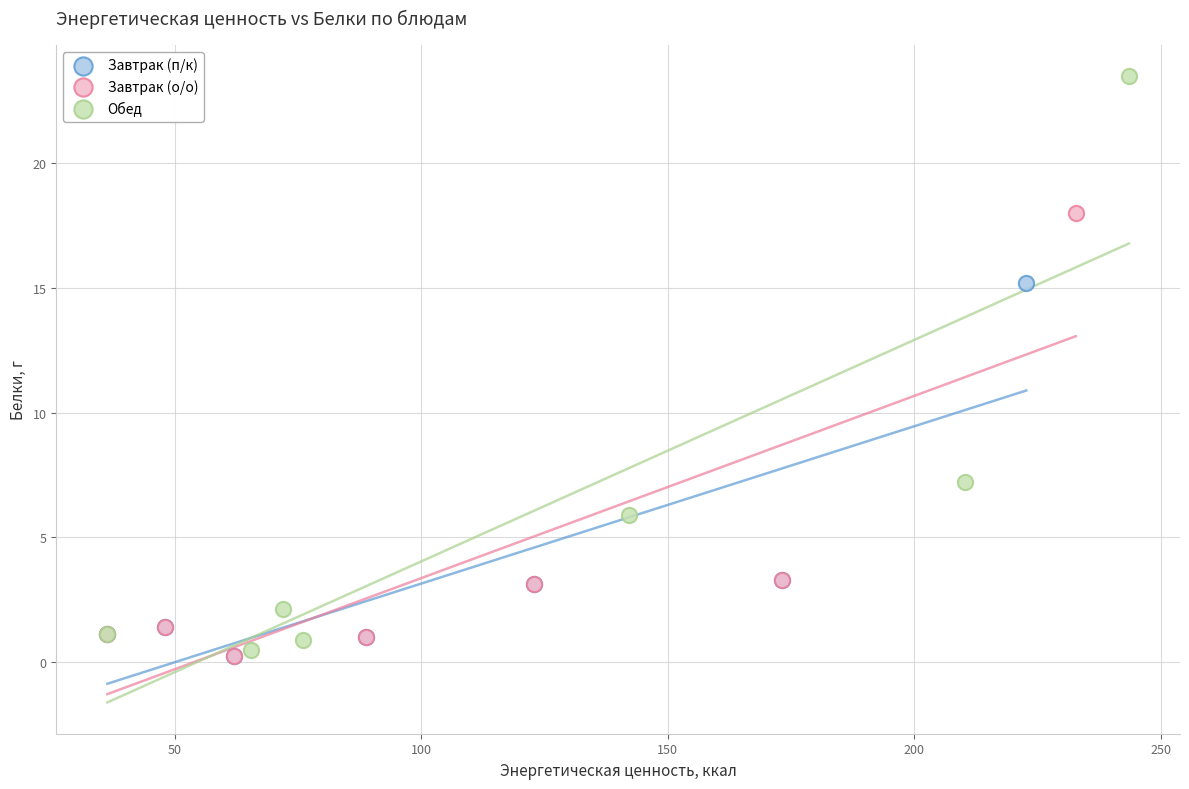

Which series has the widest spread of Y values?

Обед